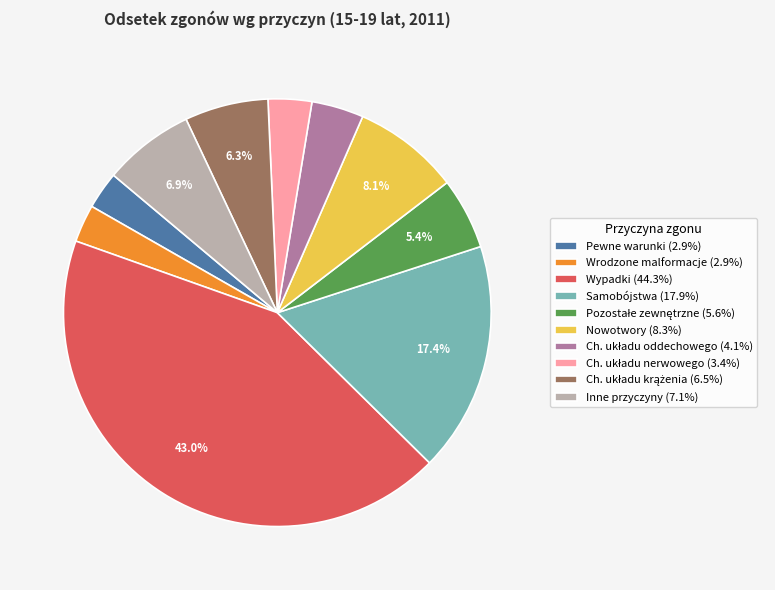

To the nearest percent, what is the difference between the largest and smallest slice percentages?

40%